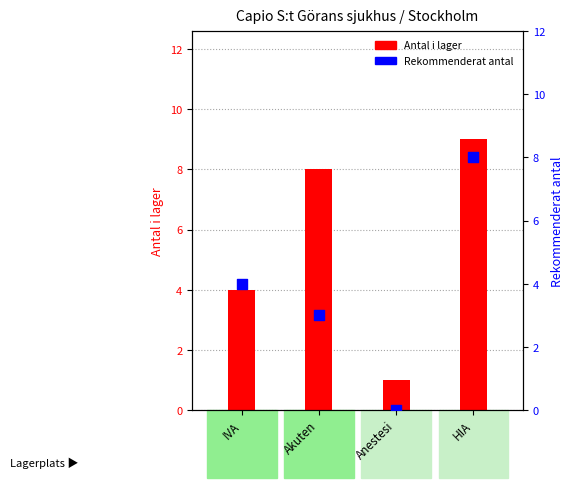

At which category is the sum across all series the highest?

HIA